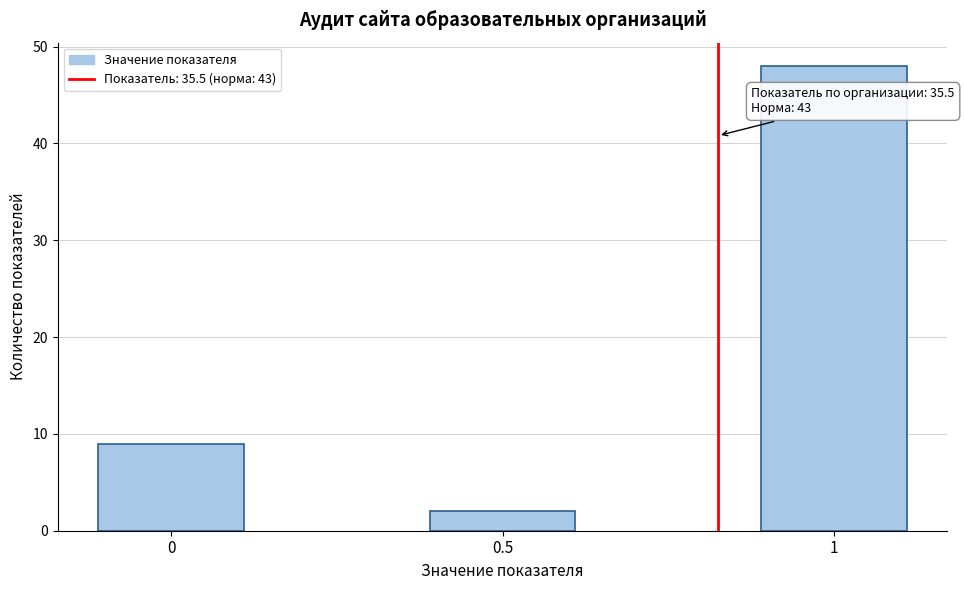

Reading left to right, list all the values displayed in this chart.

0=9	0.5=2	1=48